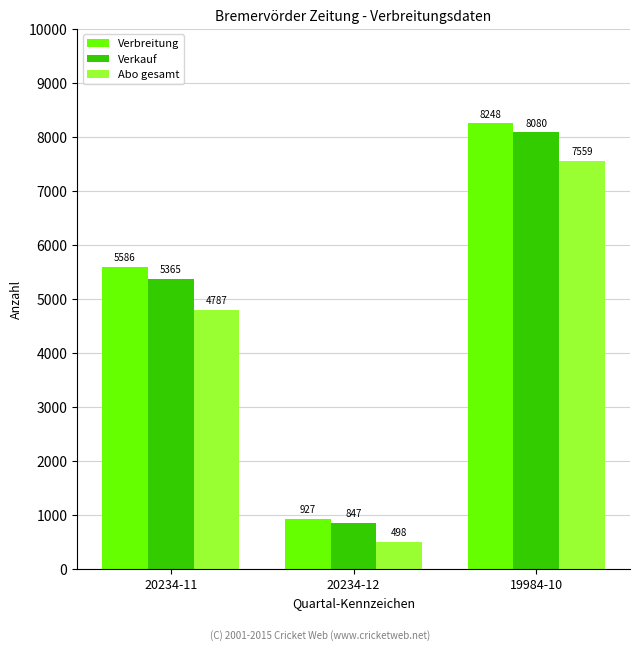

Reading left to right, list all the values displayed in this chart.

Verbreitung: 20234-11=5586	20234-12=927	19984-10=8248
Verkauf: 20234-11=5365	20234-12=847	19984-10=8080
Abo gesamt: 20234-11=4787	20234-12=498	19984-10=7559